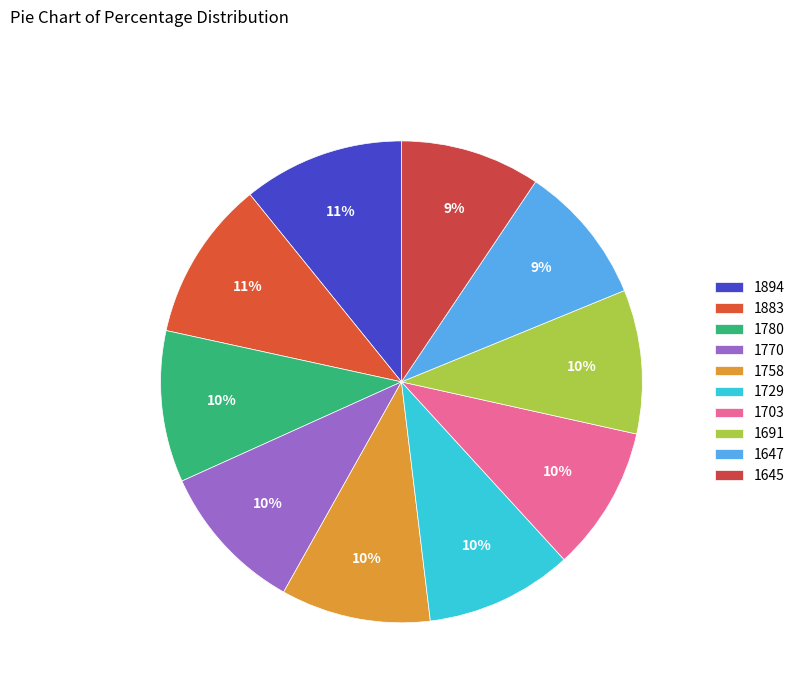

Combined, do 1645 and 1647 account for over 50%?

No